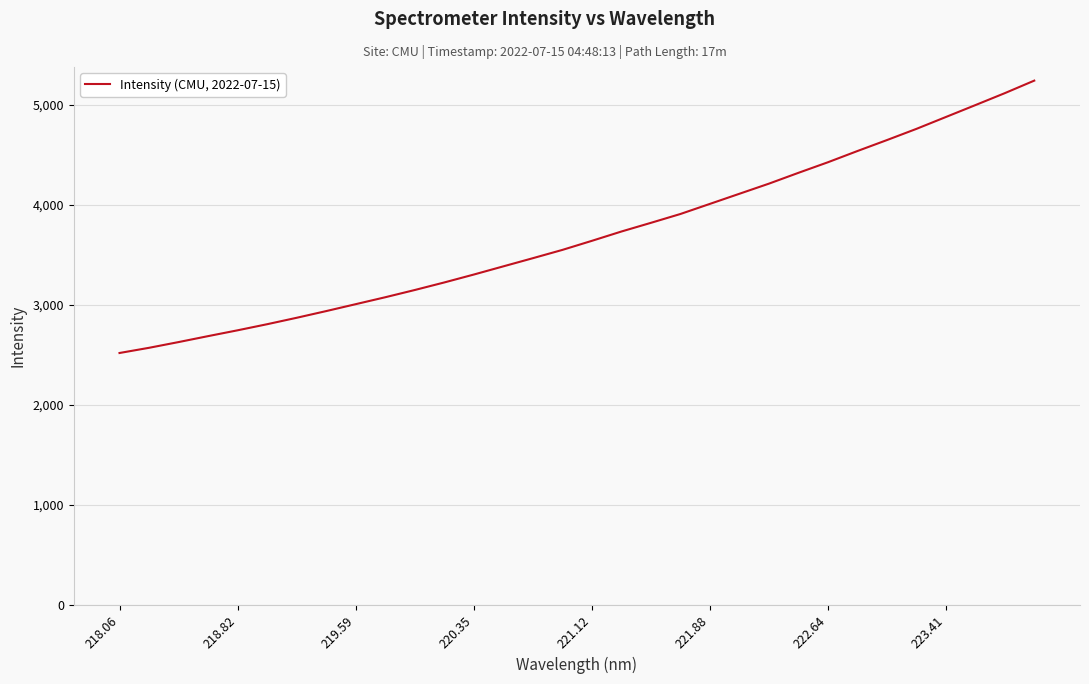

What is the minimum value shown in the chart?

2519.9